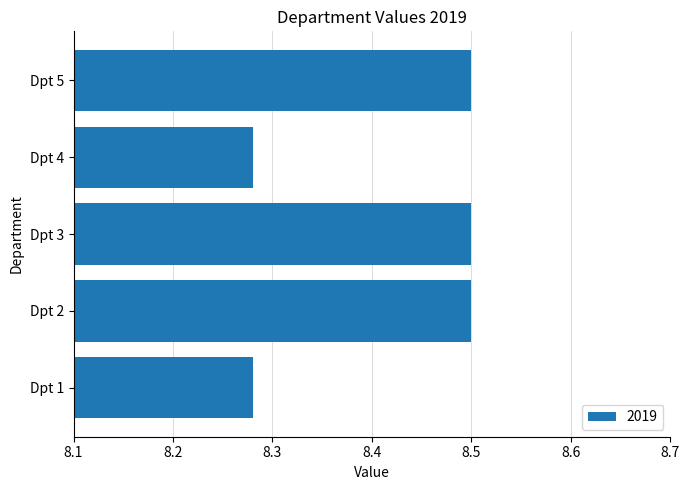

Is it true that the value at Dpt 2 is 8.5?

True